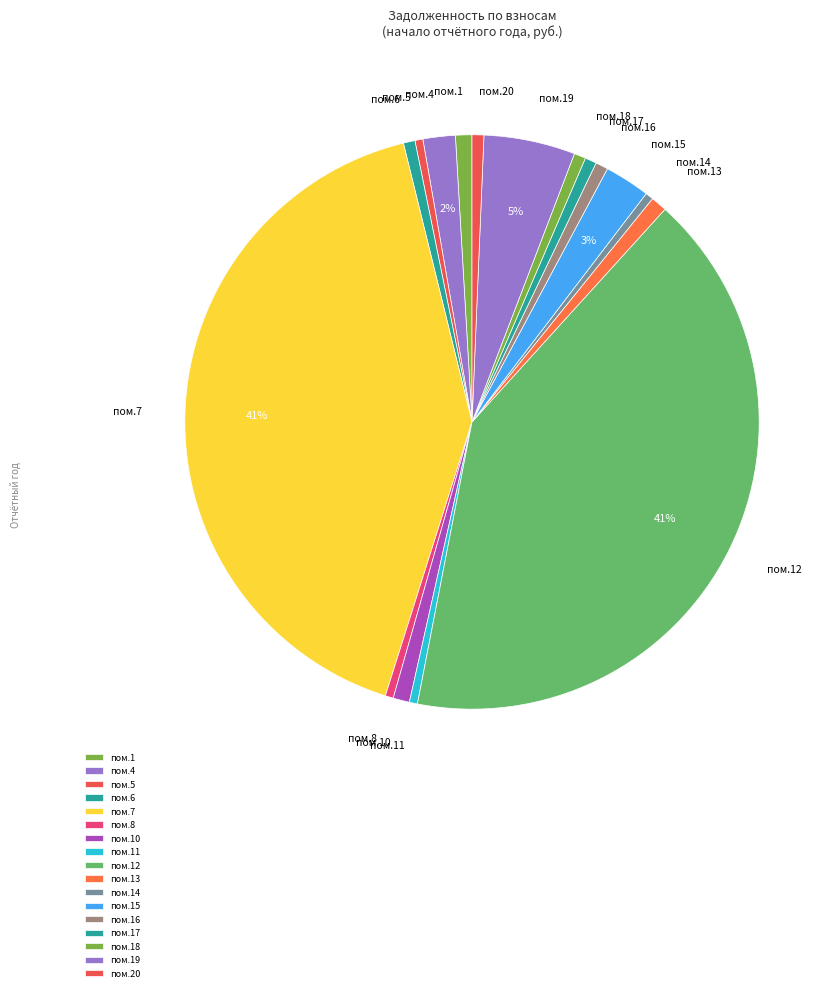

Does any single category account for the majority?

No